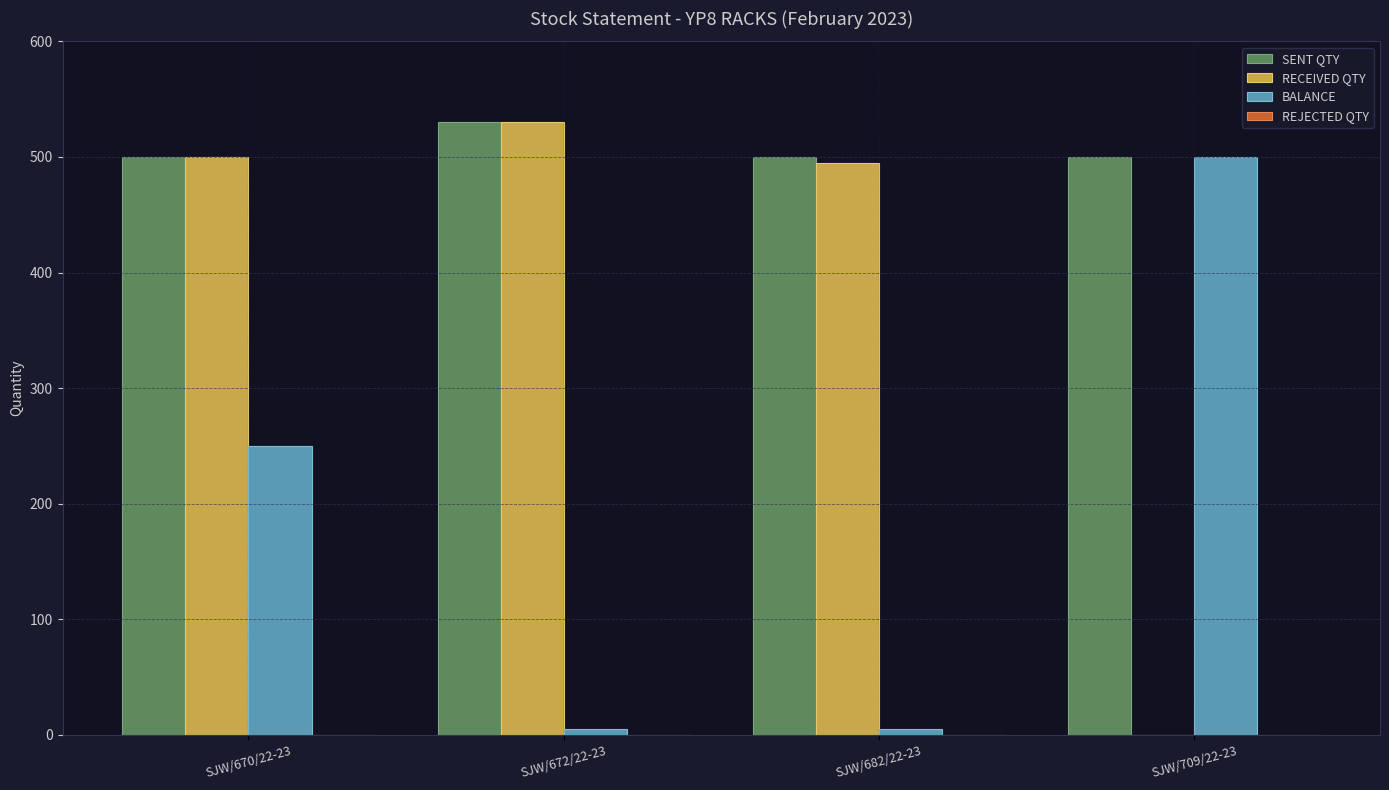

Which series has the largest total across all categories?

SENT QTY